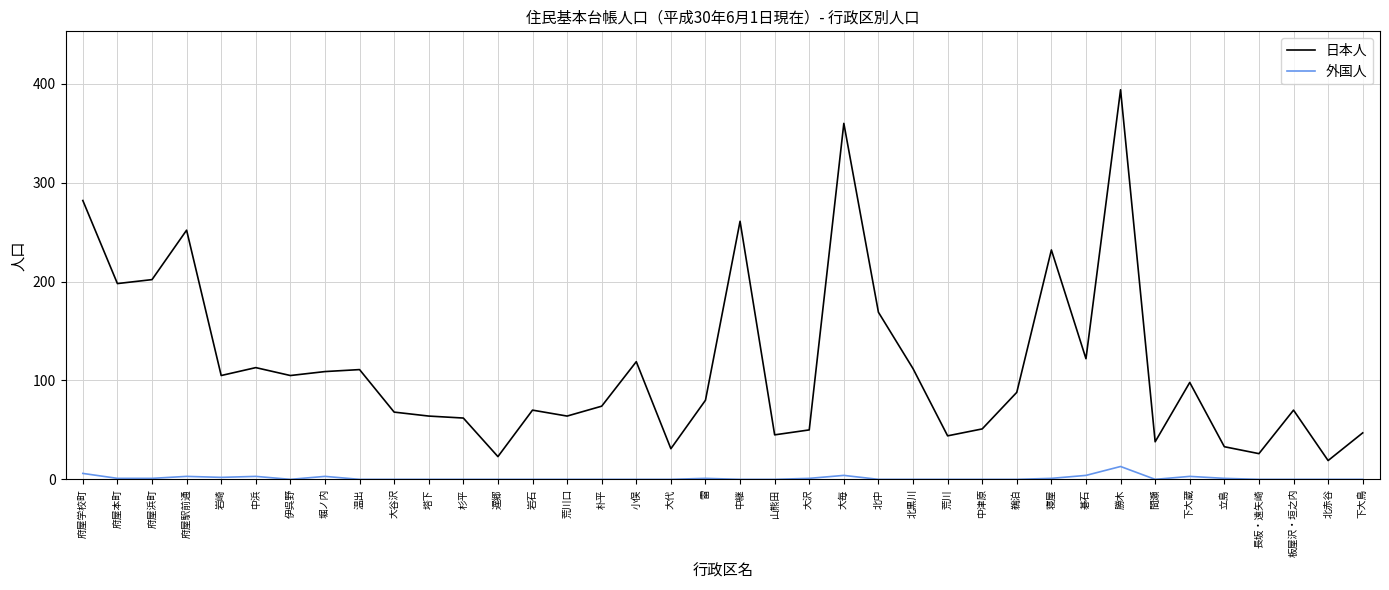

What position from the left is 遅郷?

13